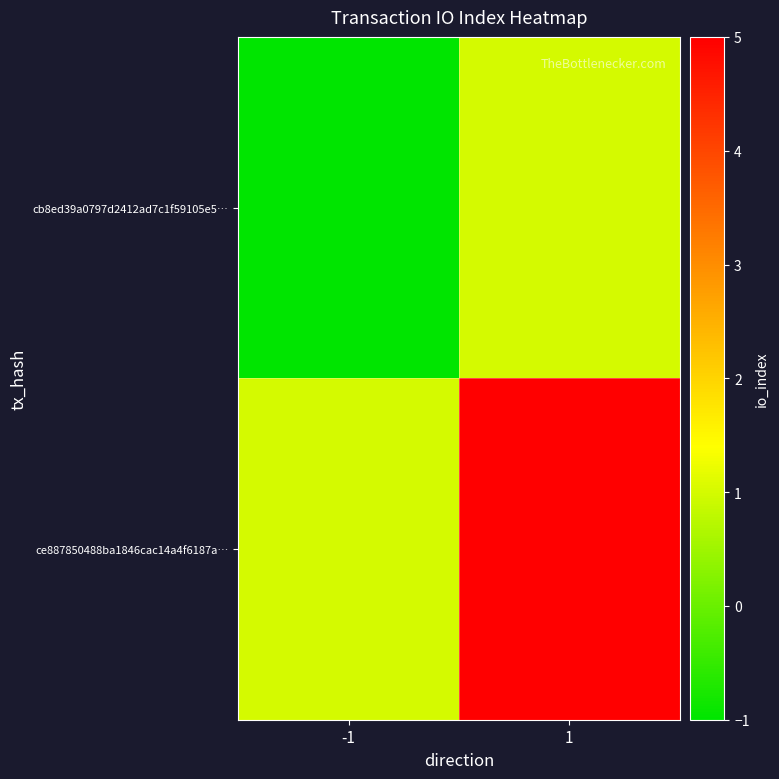

Between -1 and 1, which series saw the biggest shift?

ce887850488ba1846cac14a4f6187a…